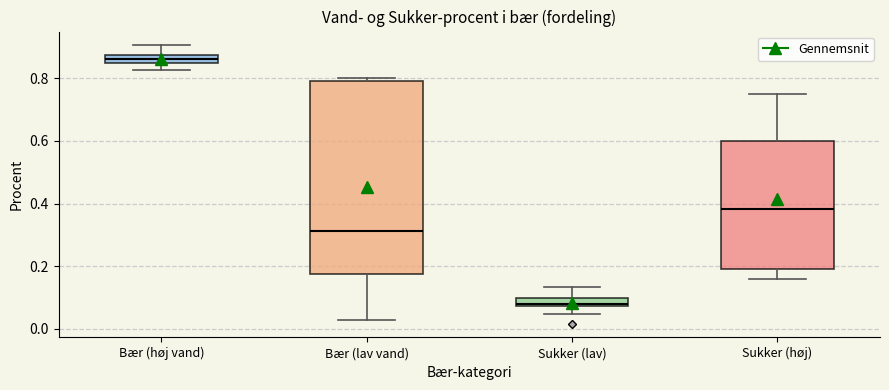

Where is the upper edge of the box for Sukker (lav) on the y-axis? The values are not printed on the chart, so give them approximately, as read against the axis.

0.10